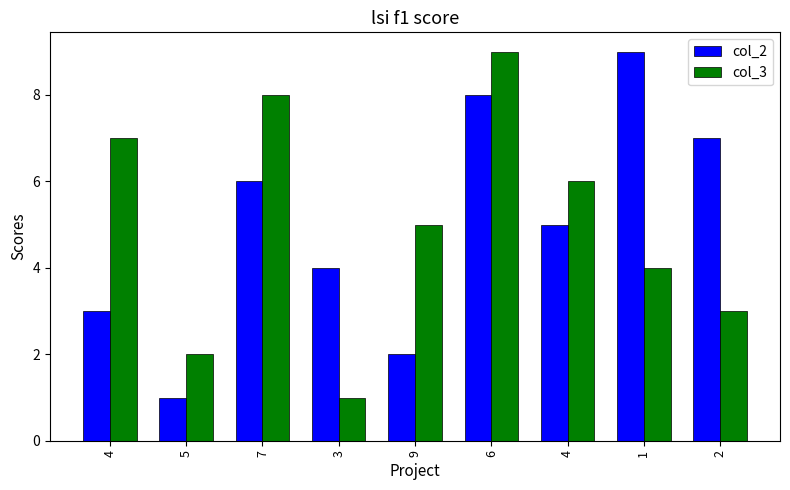

What is the lowest value of the col_3 series?

1